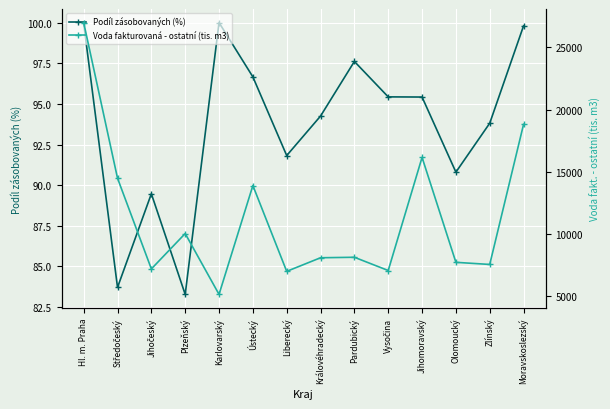

How many values in the Podíl zásobovaných (%) series are below 95?

7